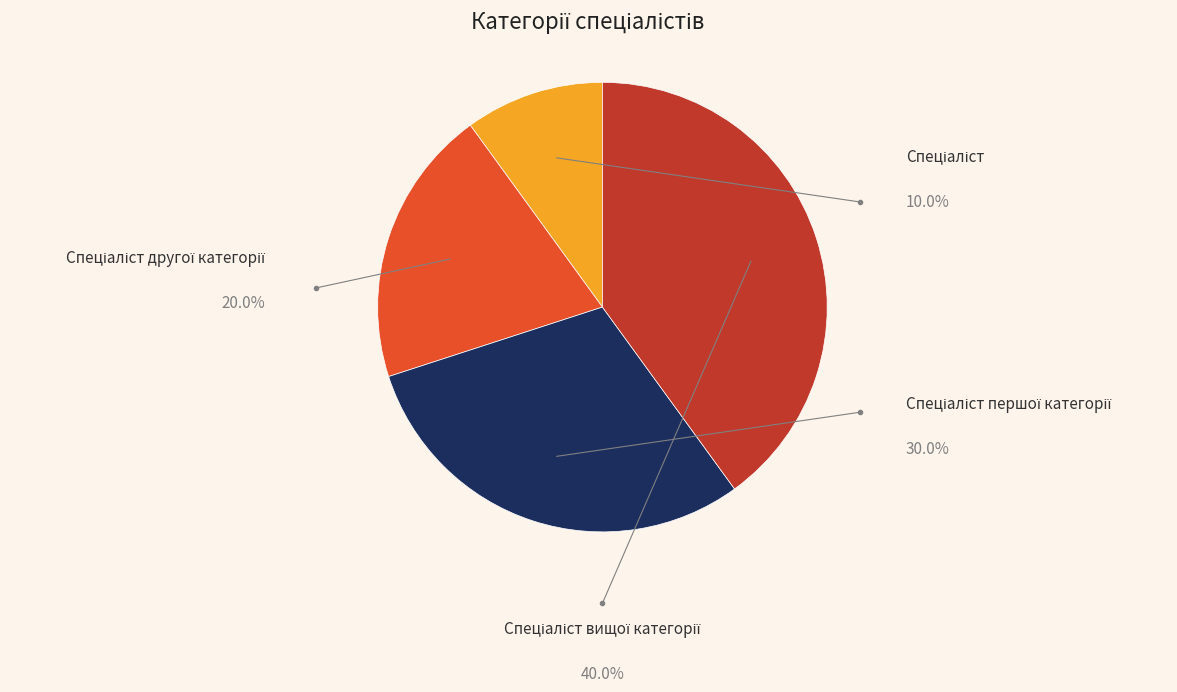

What percentage is the Спеціаліст slice, to the nearest percent?

10%